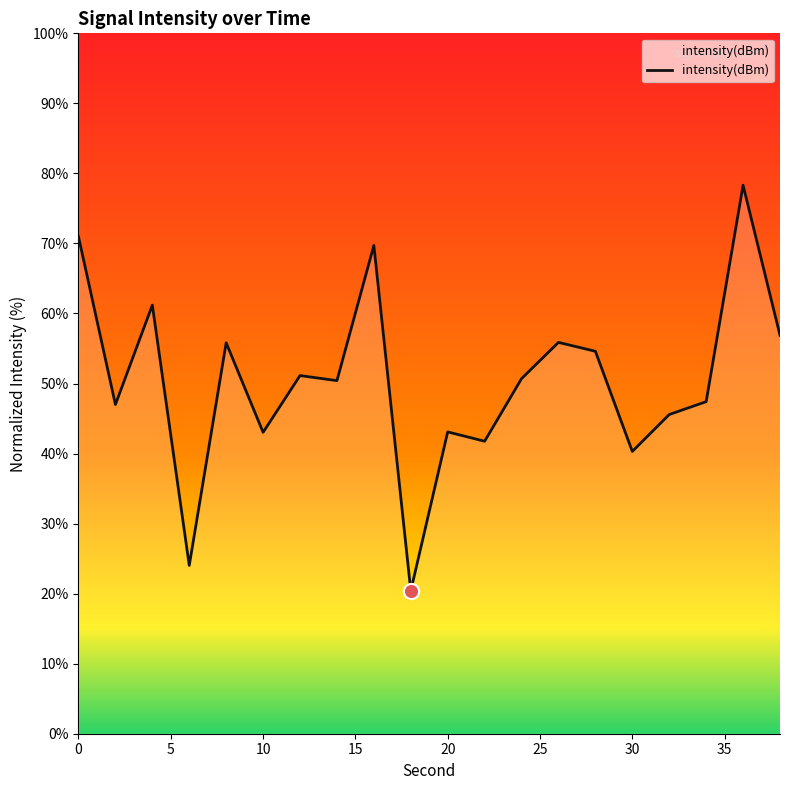

What is the smallest value displayed?

20.4